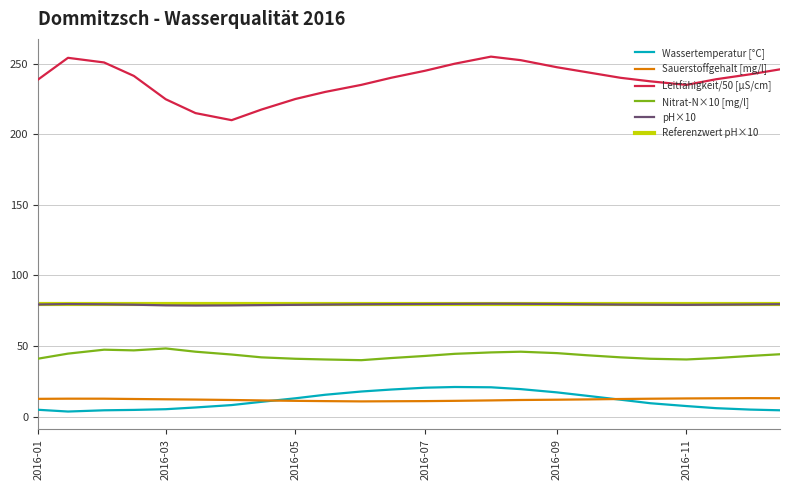

How many values in the pH-Wert series are below 79?

3